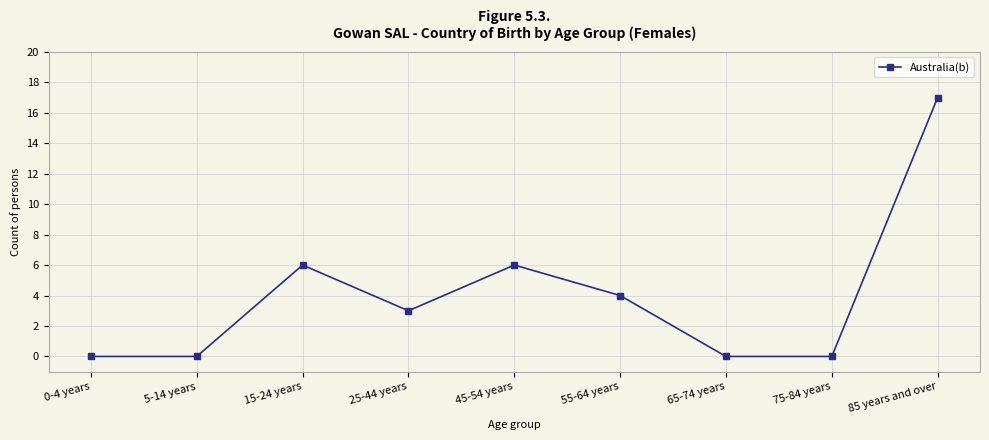

The chart shows a value of 1 at 25-44 years. True or false?

False